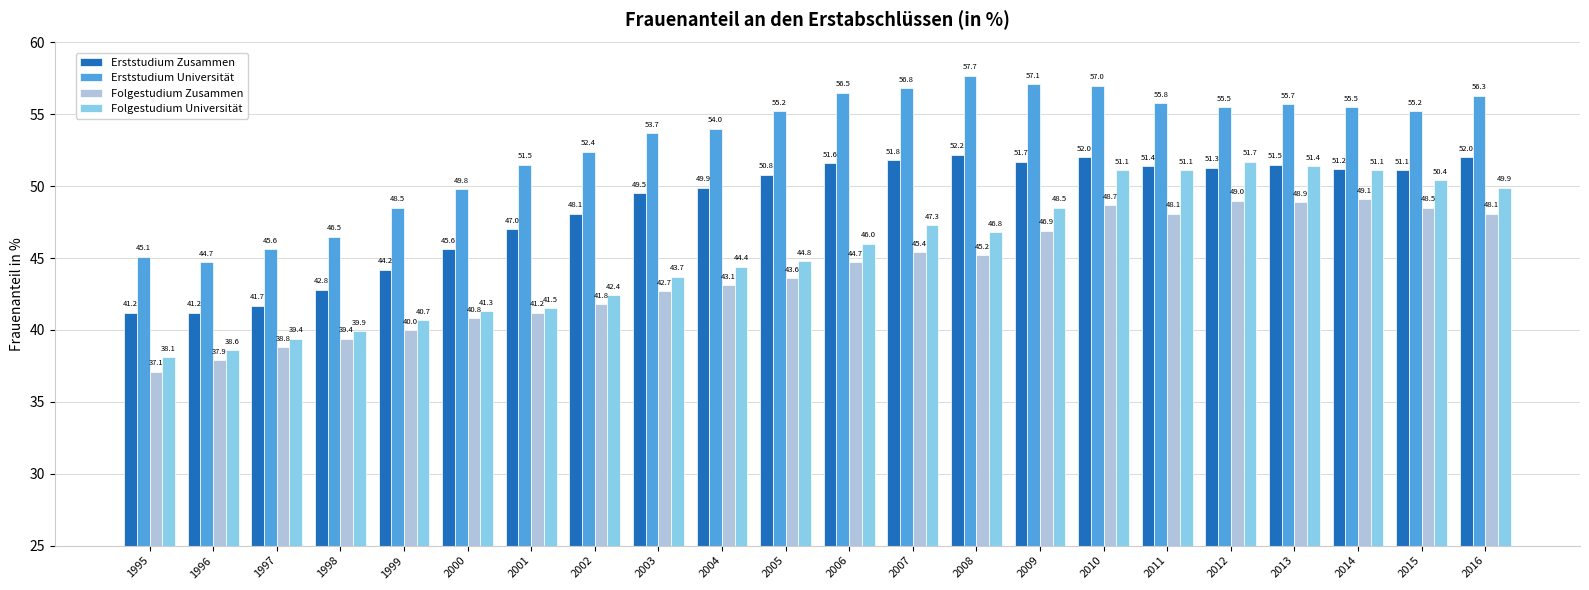

The Erststudium Zusammen series shows 51.1 at 2015. True or false?

True